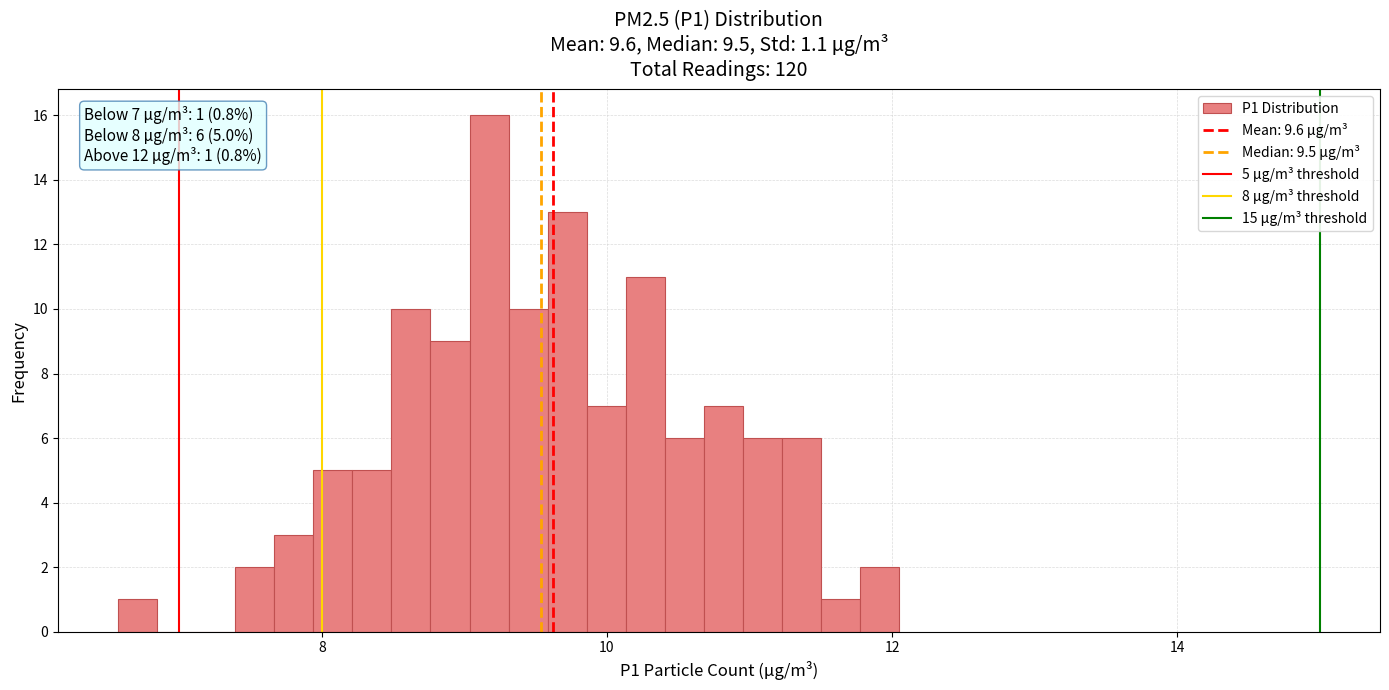

Read against the x-axis, roughly where is the centre of the tallest bar?

9.2